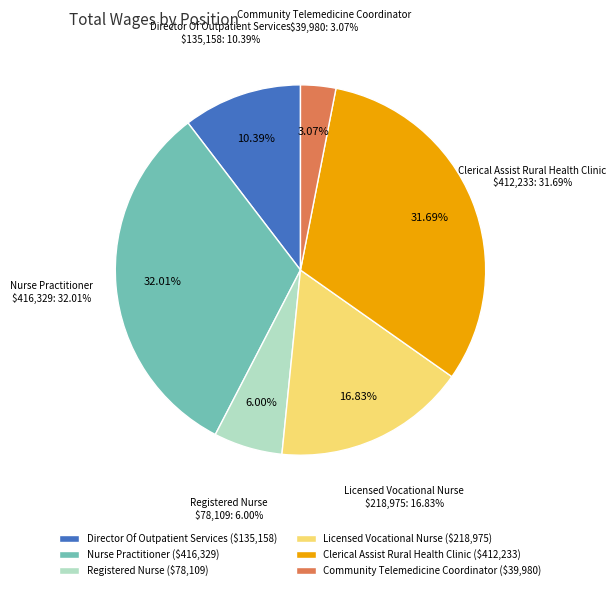

How many slices are in this pie chart?

6